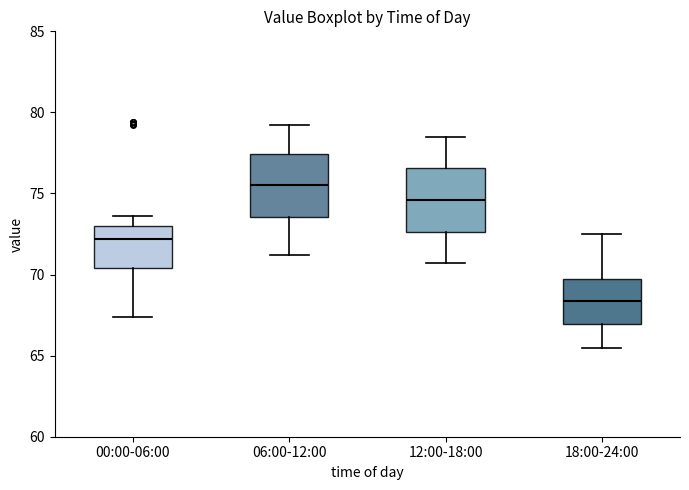

Reading left to right, transcribe this box plot: for each box, give where its median line is, the range the box spans, and where its two whiskers end, as read against the y-axis. The values are not printed on the chart, so give them approximately, as read against the axis.

00:00-06:00: median 72.0, box 70.5 to 73.0, whiskers 67.5 to 73.5
06:00-12:00: median 75.5, box 73.5 to 77.5, whiskers 71.0 to 79.0
12:00-18:00: median 74.5, box 72.5 to 76.5, whiskers 70.5 to 78.5
18:00-24:00: median 68.5, box 67.0 to 70.0, whiskers 65.5 to 72.5